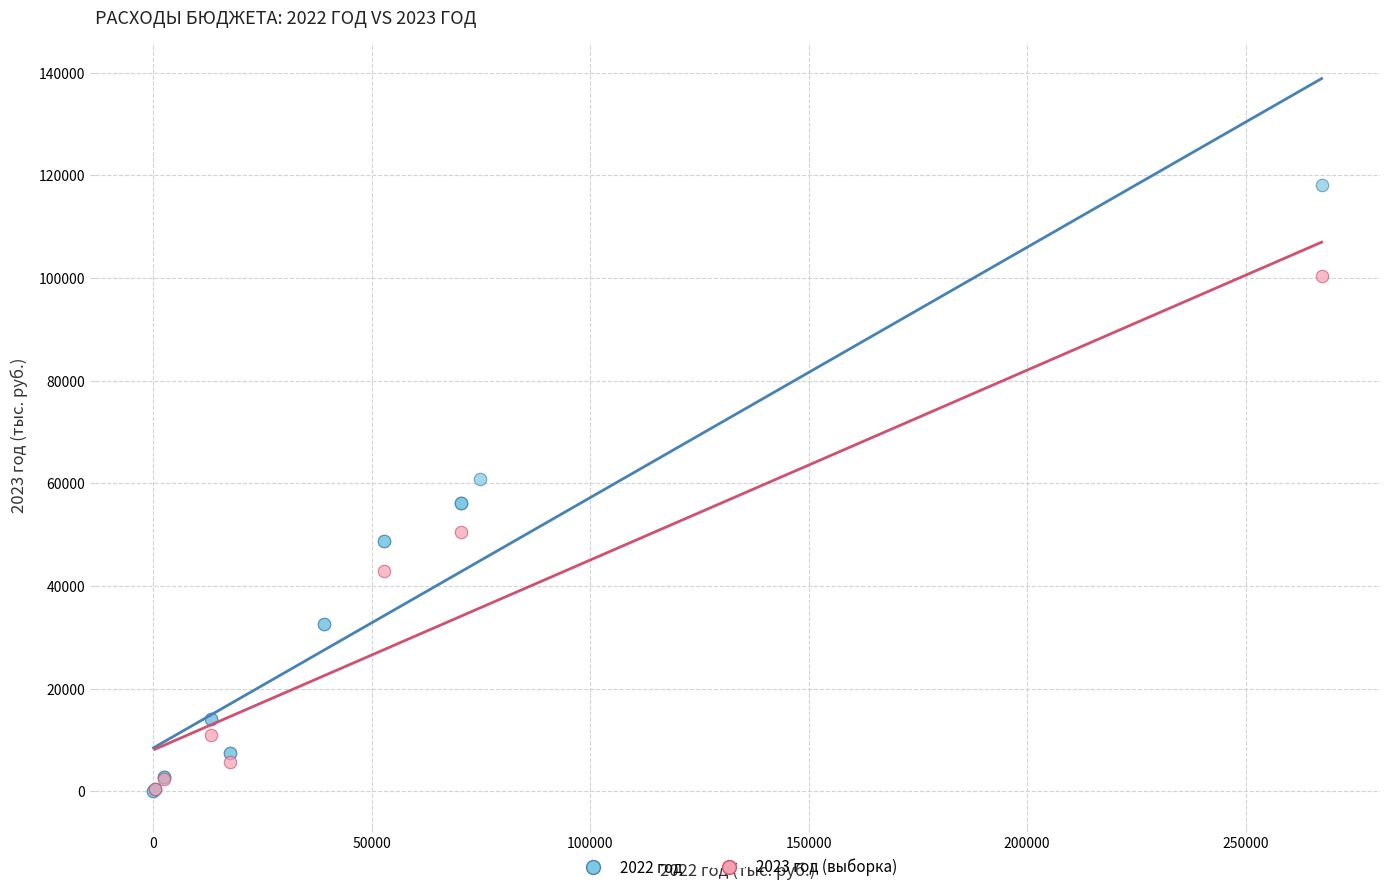

Which series has the largest Y range (max minus min)?

2022 год